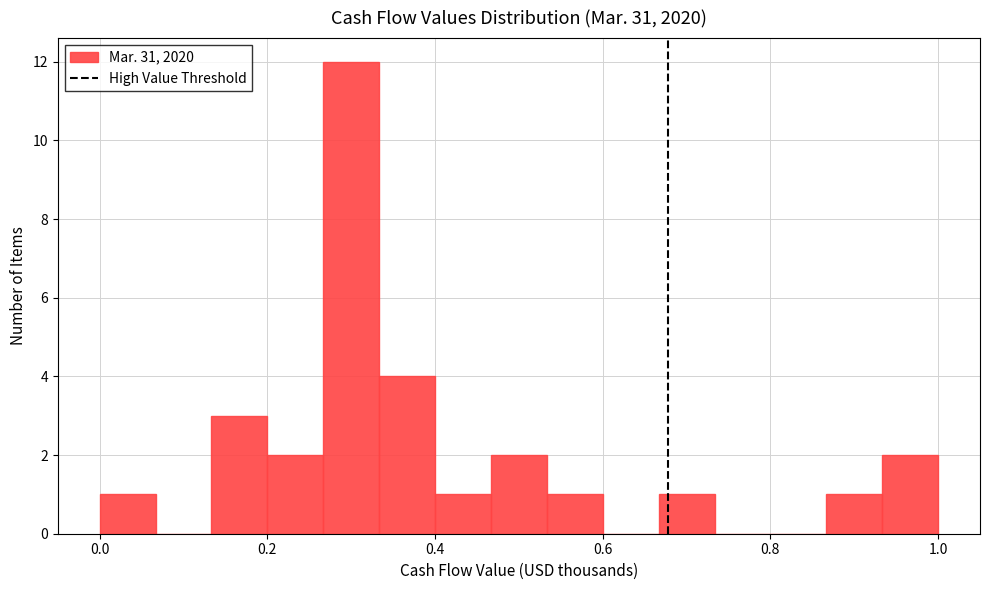

Read against the x-axis, roughly where is the centre of the tallest bar?

0.30